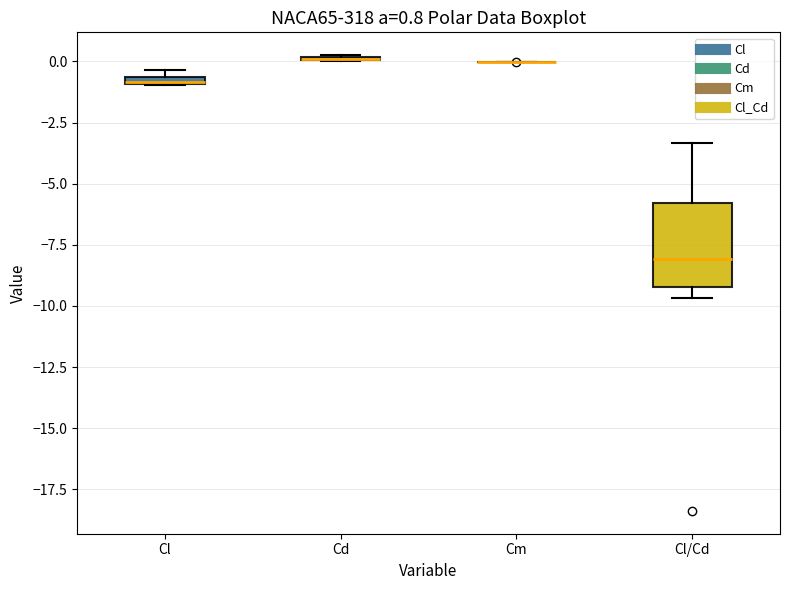

Which box is the tallest, from its lower edge to its upper edge?

Cl/Cd